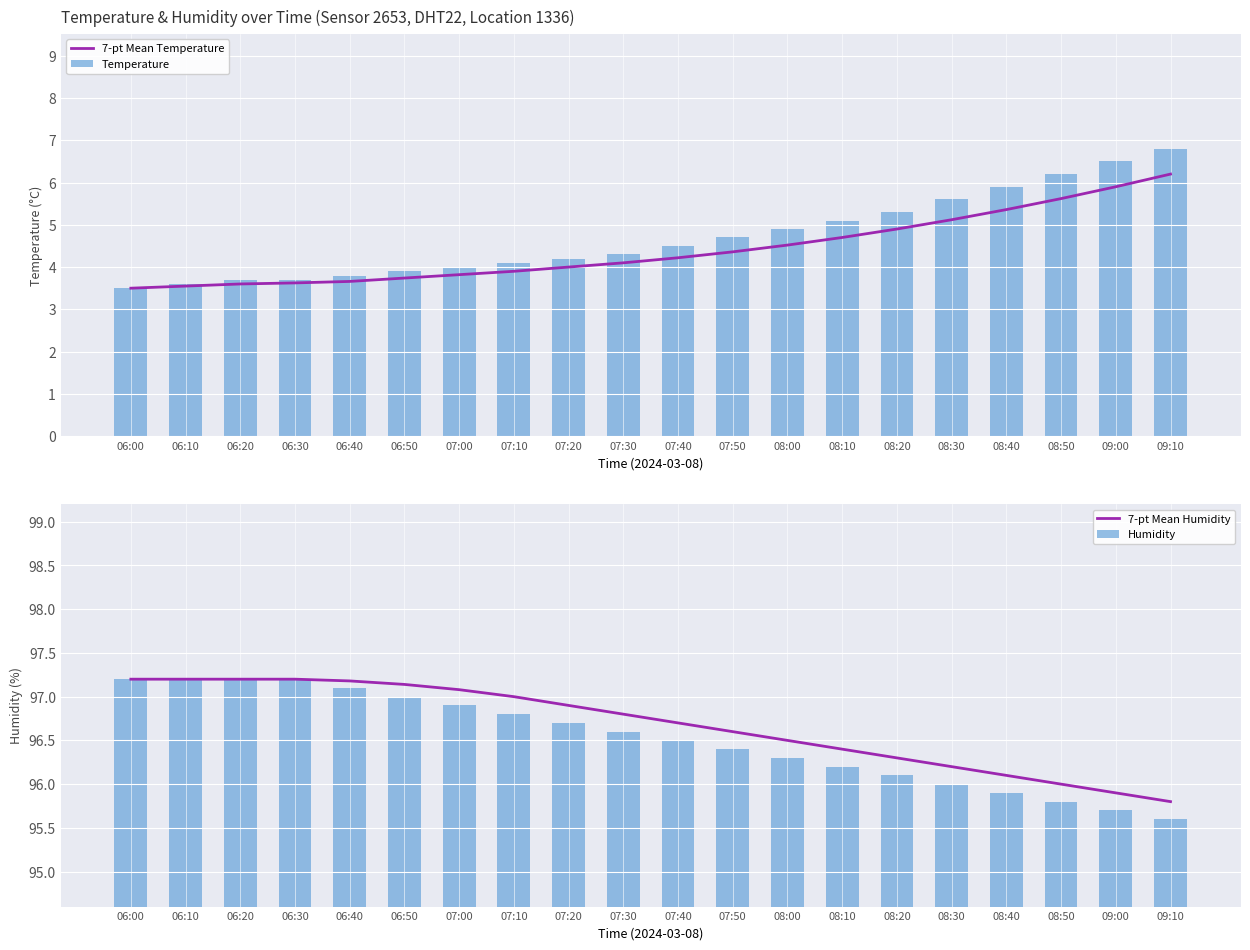

What is the total value across all series at 08:10?

202.4